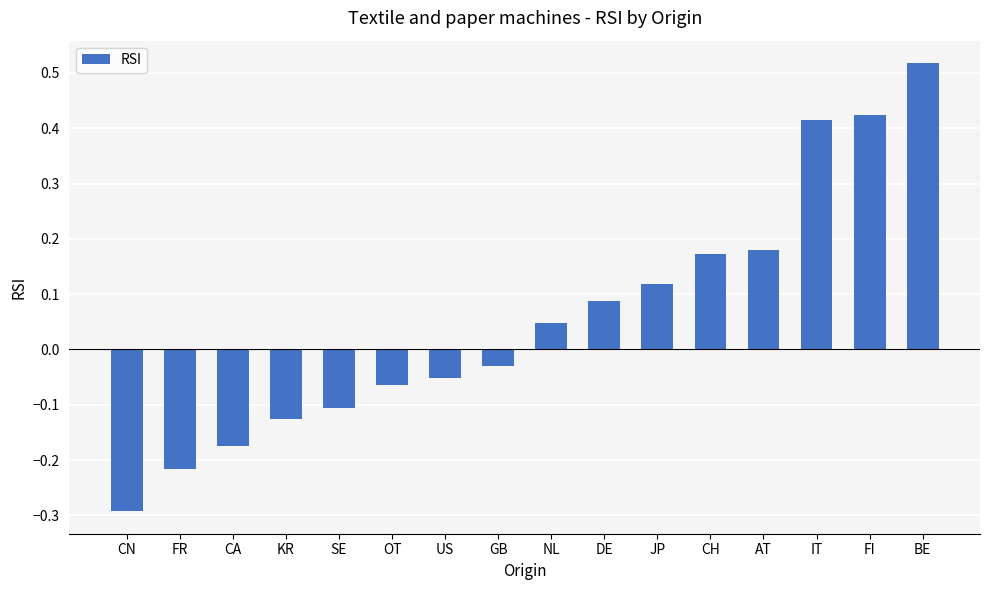

Between GB and BE, which is larger?

BE